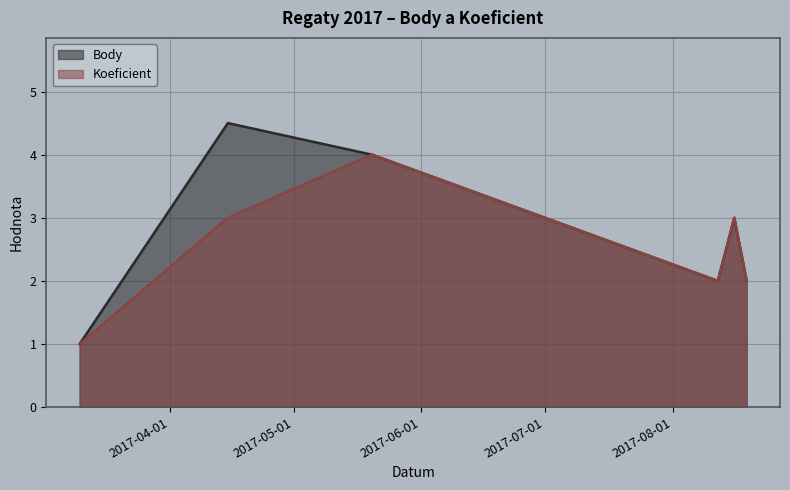

List the labels in order of Body value, smallest first.

2017-03-10, 2017-08-12, 2017-08-19, 2017-08-16, 2017-05-20, 2017-04-15